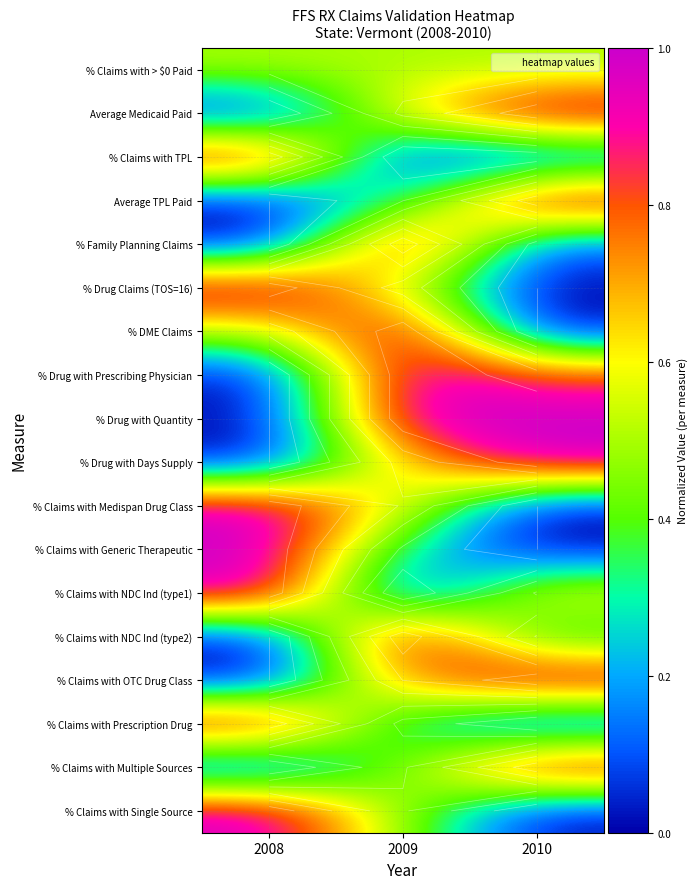

What is the greatest value displayed?

1.0